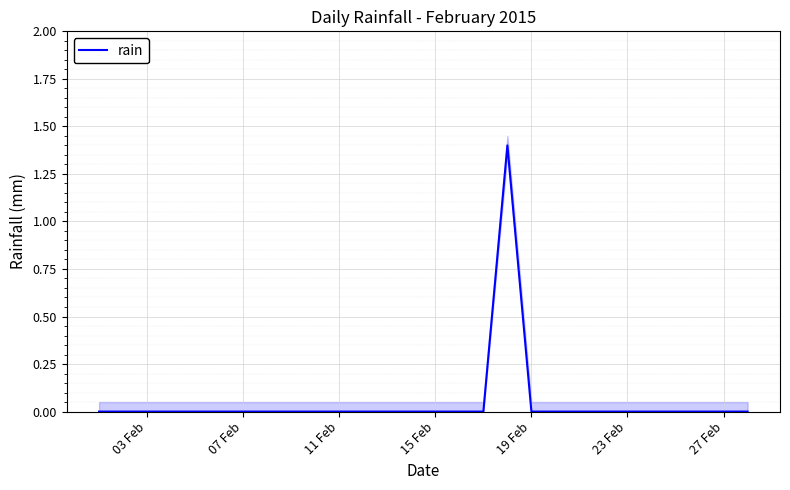

What is the maximum value for rain?

1.4